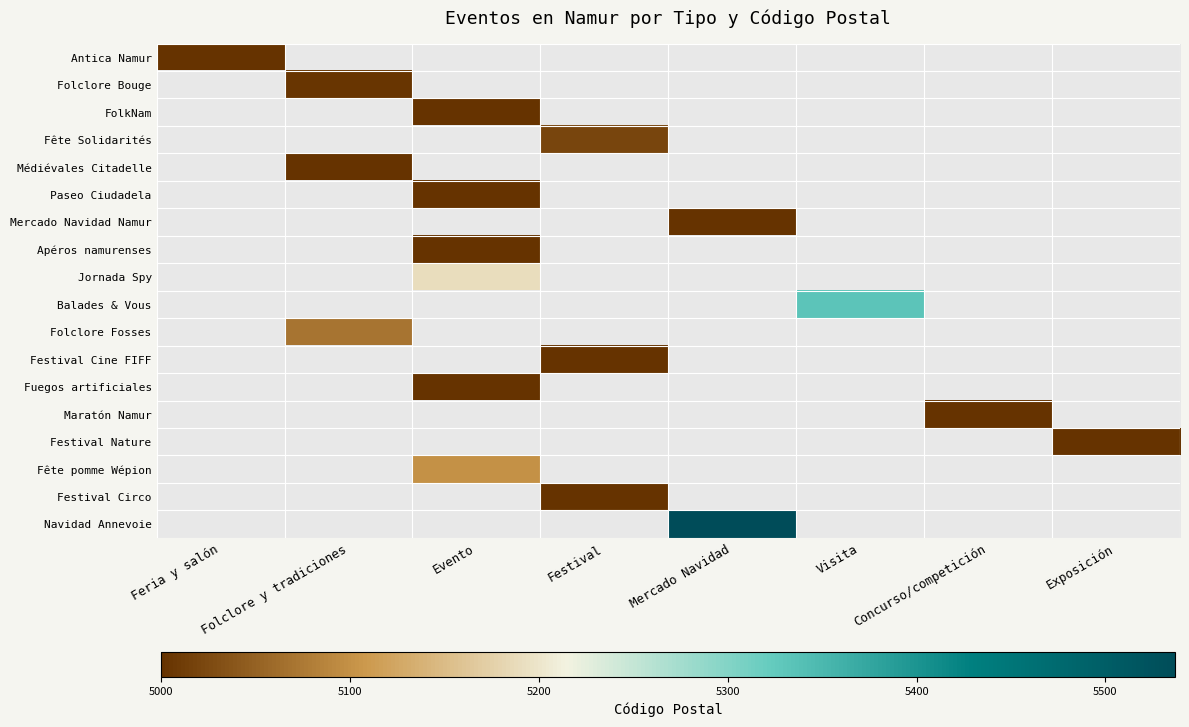

What is the greatest value displayed?

5537.0